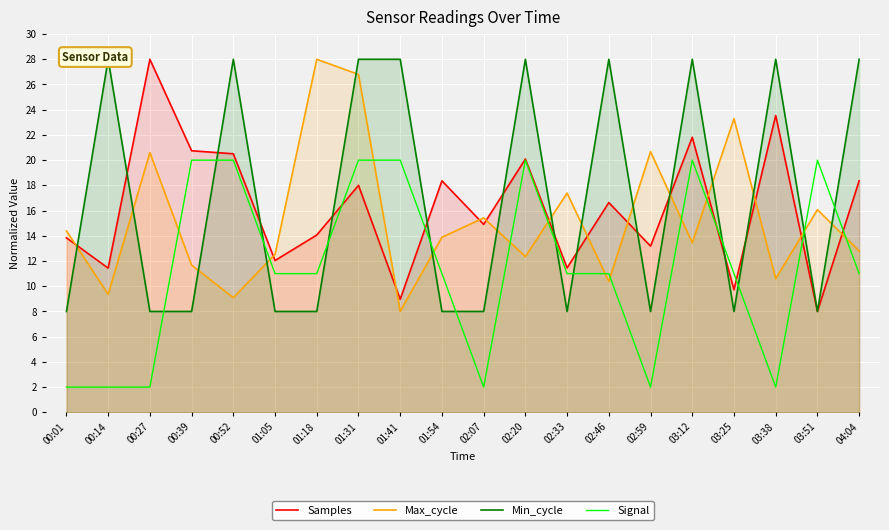

Reading left to right, what are all the values shown in this chart?

Samples: 13.8	11.4	28.0	20.7	20.5	12.0	14.1	18.0	9.0	18.4	14.9	20.1	11.5	16.6	13.2	21.8	9.7	23.5	8.0	18.4
Max_cycle: 14.4	9.4	20.6	11.7	9.1	12.5	28.0	26.8	8.0	13.9	15.4	12.4	17.4	10.4	20.7	13.4	23.3	10.6	16.1	12.8
Min_cycle: 8.0	28.0	8.0	8.0	28.0	8.0	8.0	28.0	28.0	8.0	8.0	28.0	8.0	28.0	8.0	28.0	8.0	28.0	8.0	28.0
Signal: 2.0	2.0	2.0	20.0	20.0	11.0	11.0	20.0	20.0	11.0	2.0	20.0	11.0	11.0	2.0	20.0	11.0	2.0	20.0	11.0